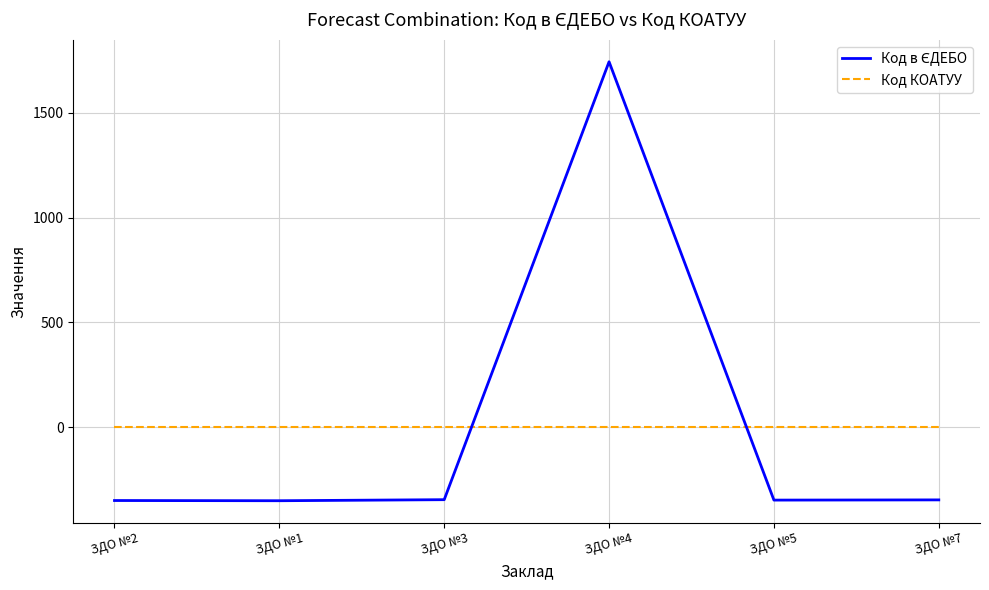

What is the spread (max minus min) of values at ЗДО №5?

348.5